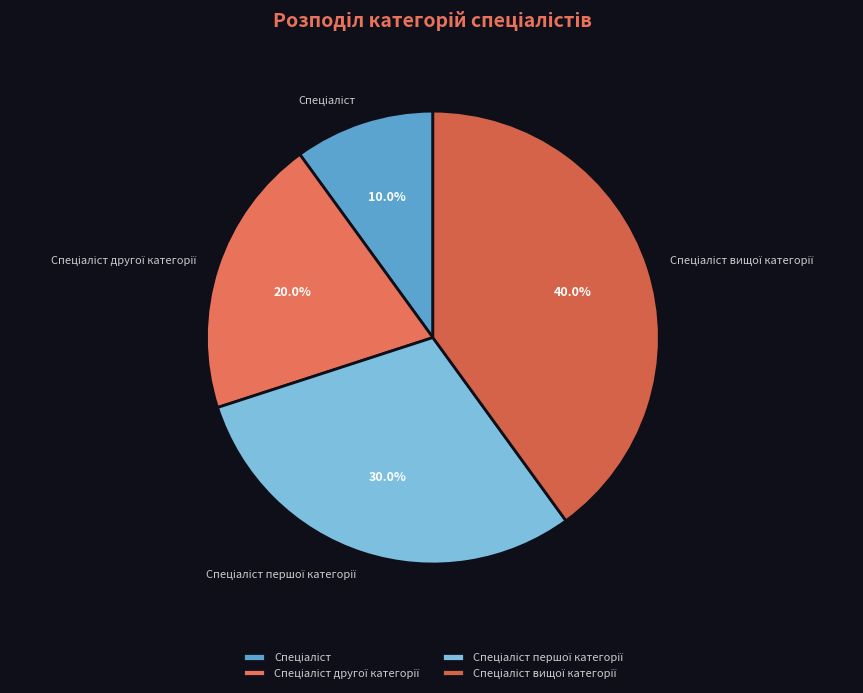

Does any single category account for the majority?

No